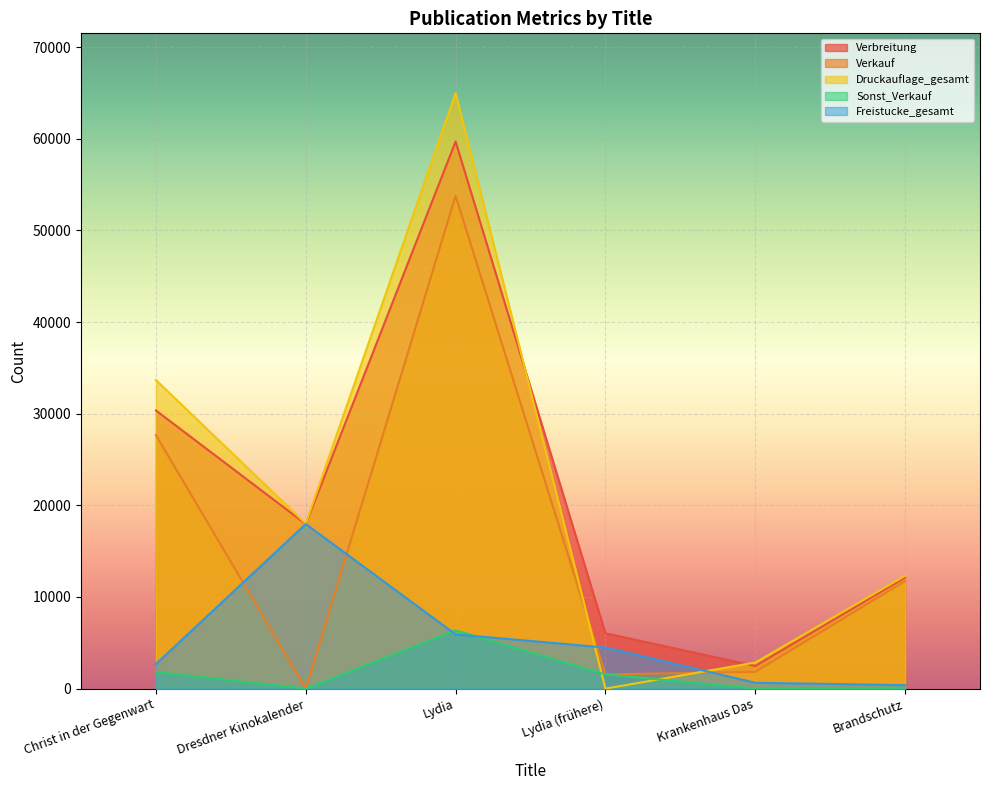

In Sonst_Verkauf, how many points are lower than both neighbors (excluding endpoints)?

2